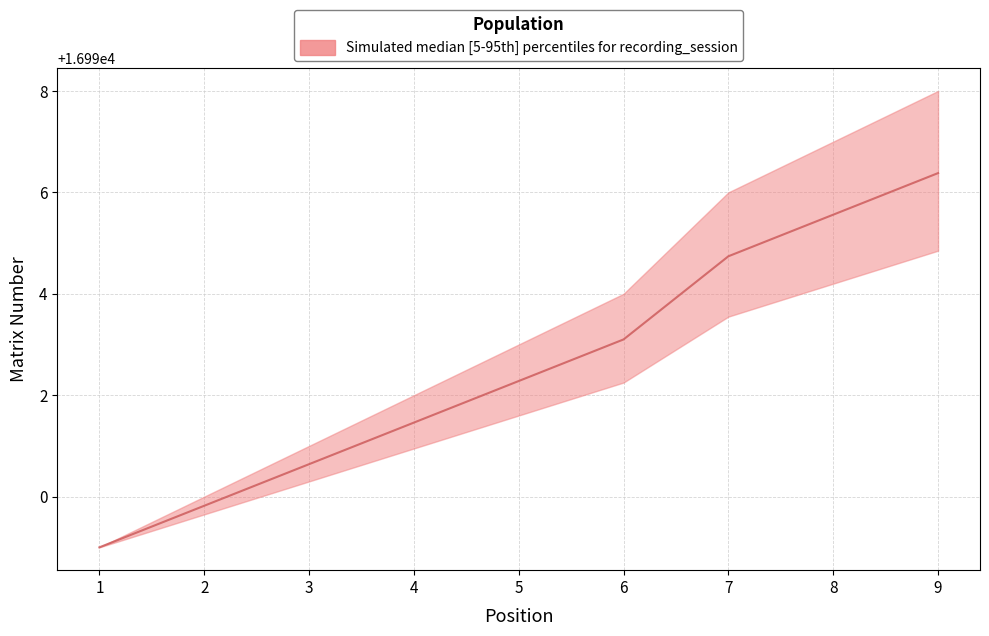

List the labels in order of value, smallest first.

1, 2, 3, 4, 5, 6, 7, 8, 9